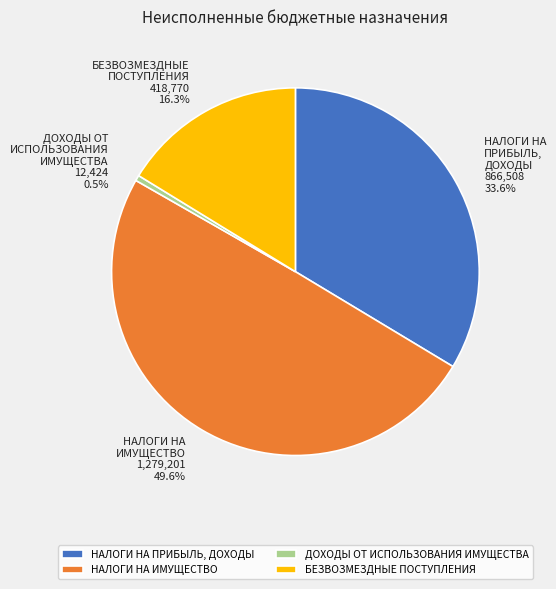

Count the number of slices in the pie.

4